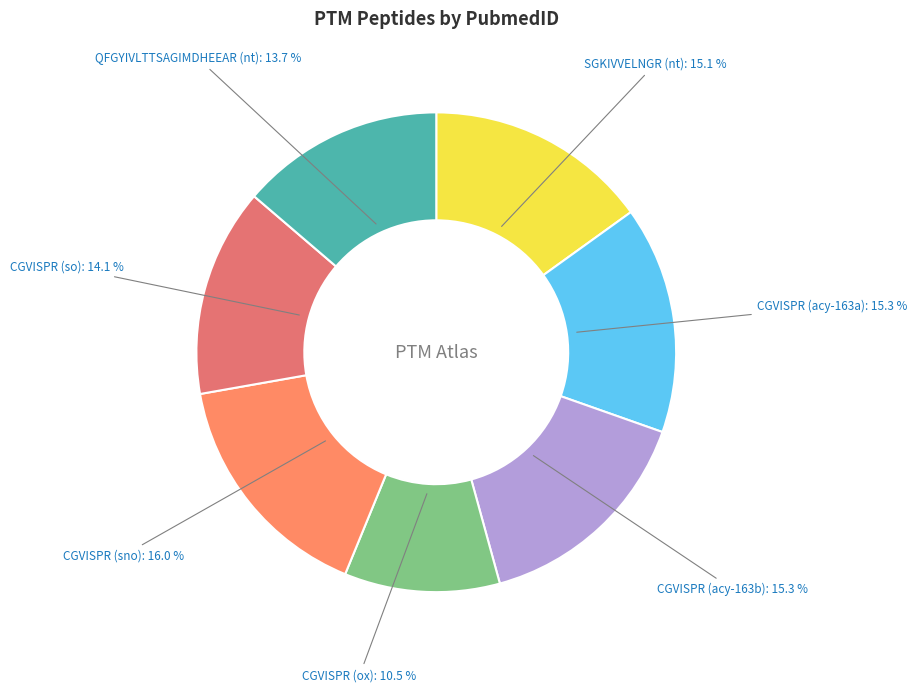

The CGVISPR (sno) slice represents 22% of the pie. True or false?

False